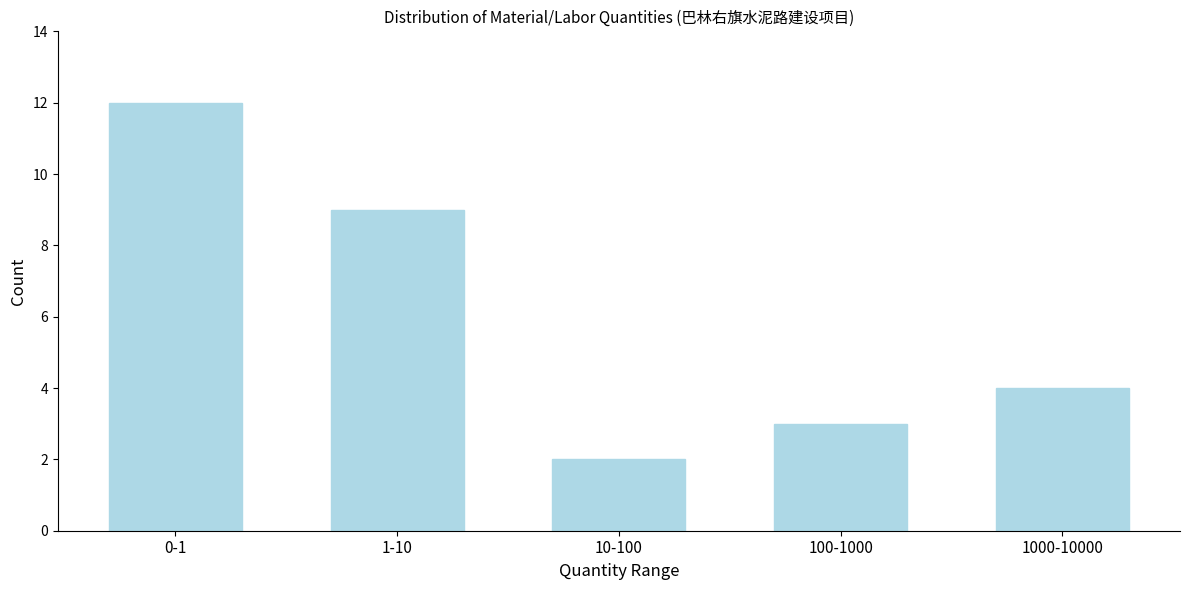

Reading right to left, transcribe all the data shown in this chart.

1000-10000=4	100-1000=3	10-100=2	1-10=9	0-1=12